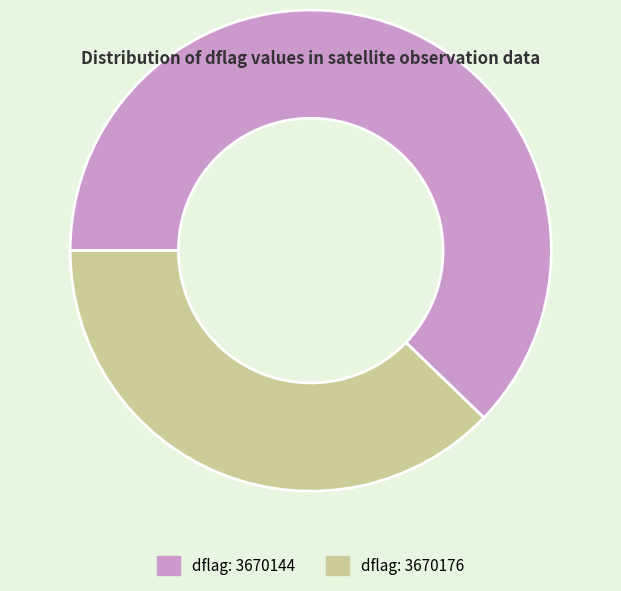

Does dflag: 3670144 represent more than half of the total?

Yes